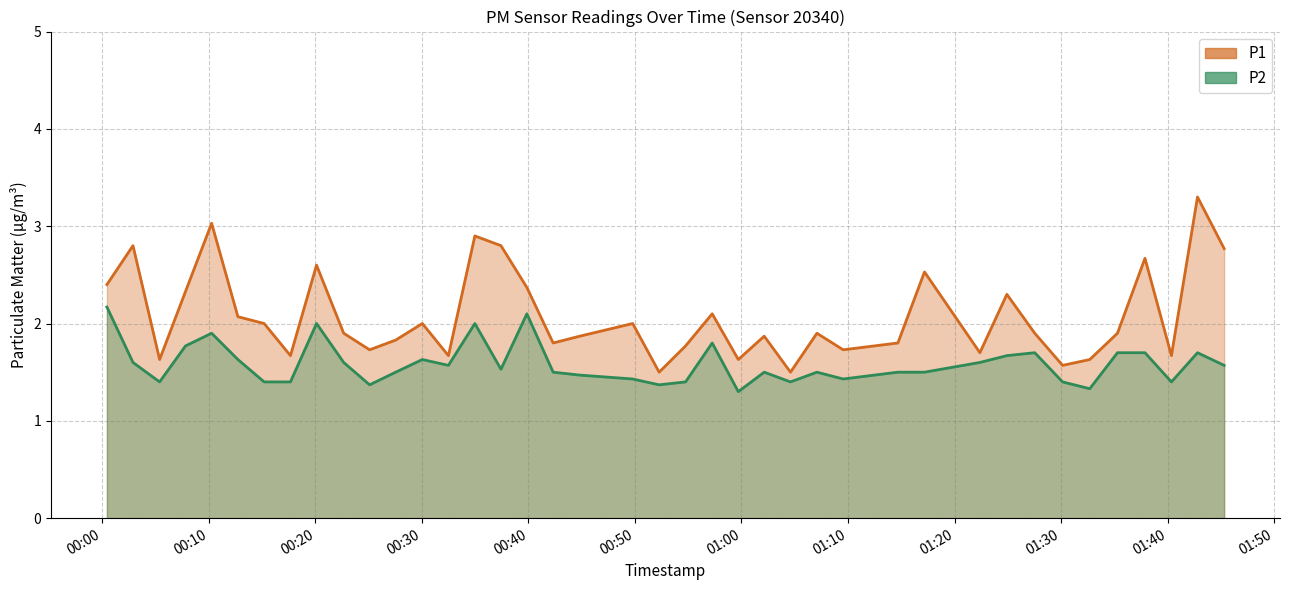

What is the minimum value for P1?

1.5